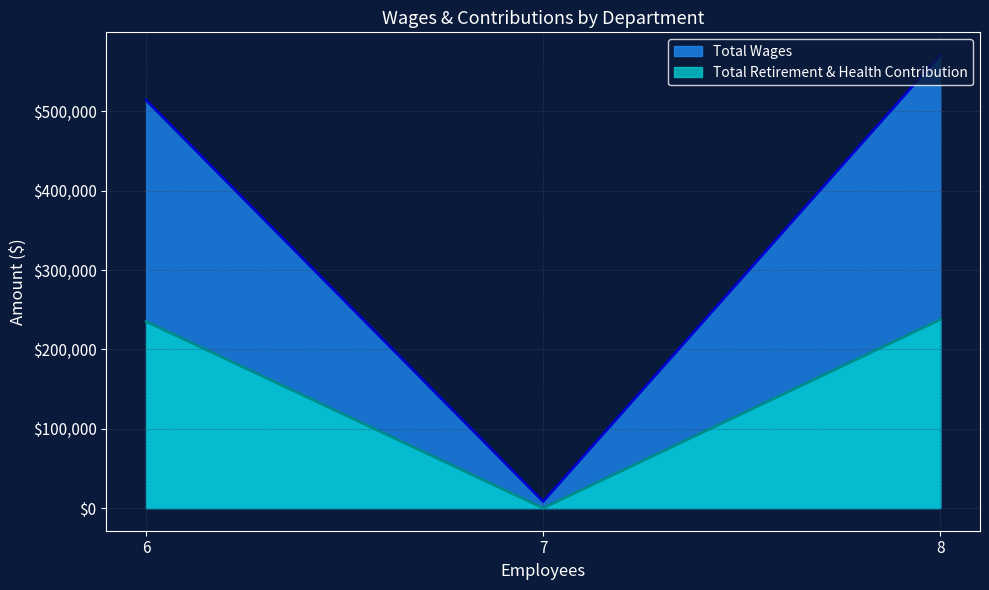

At Board Member, list the series in order from largest to smallest.

Total Wages, Total Retirement & Health Contribution